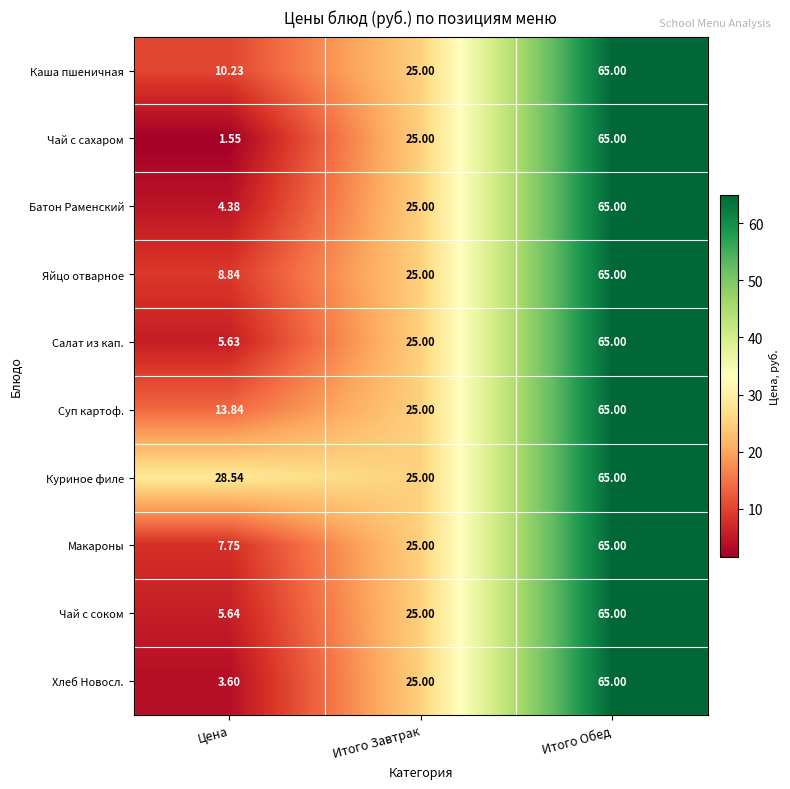

Which series has the largest total across all categories?

Куриное филе